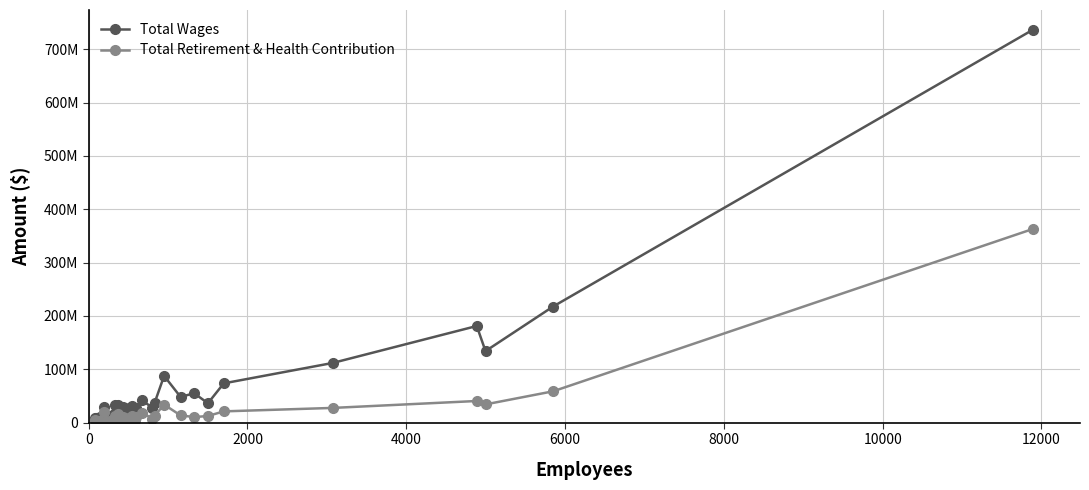

What is the difference between the maximum and minimum values in the Total Wages series?

729511794